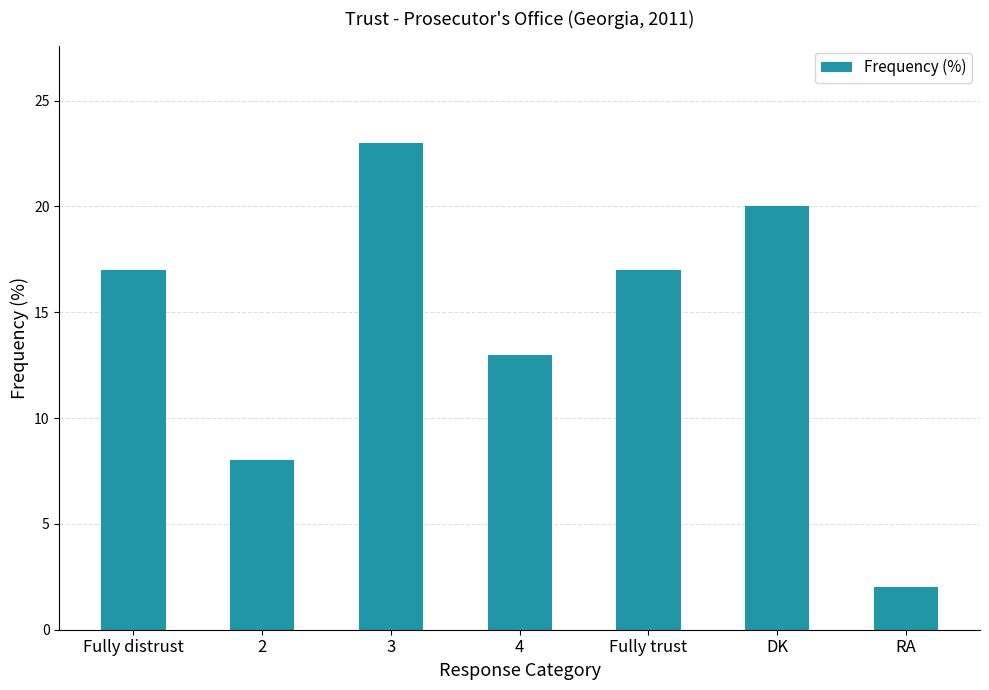

What is the label of the 3rd bar from the left?

3